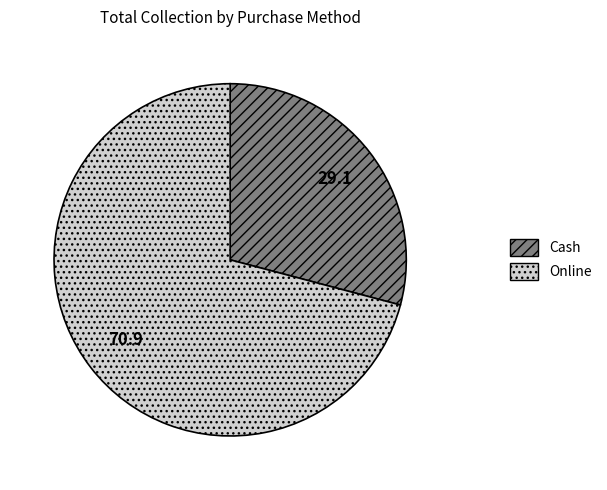

Which has a higher value, Cash or Online?

Online